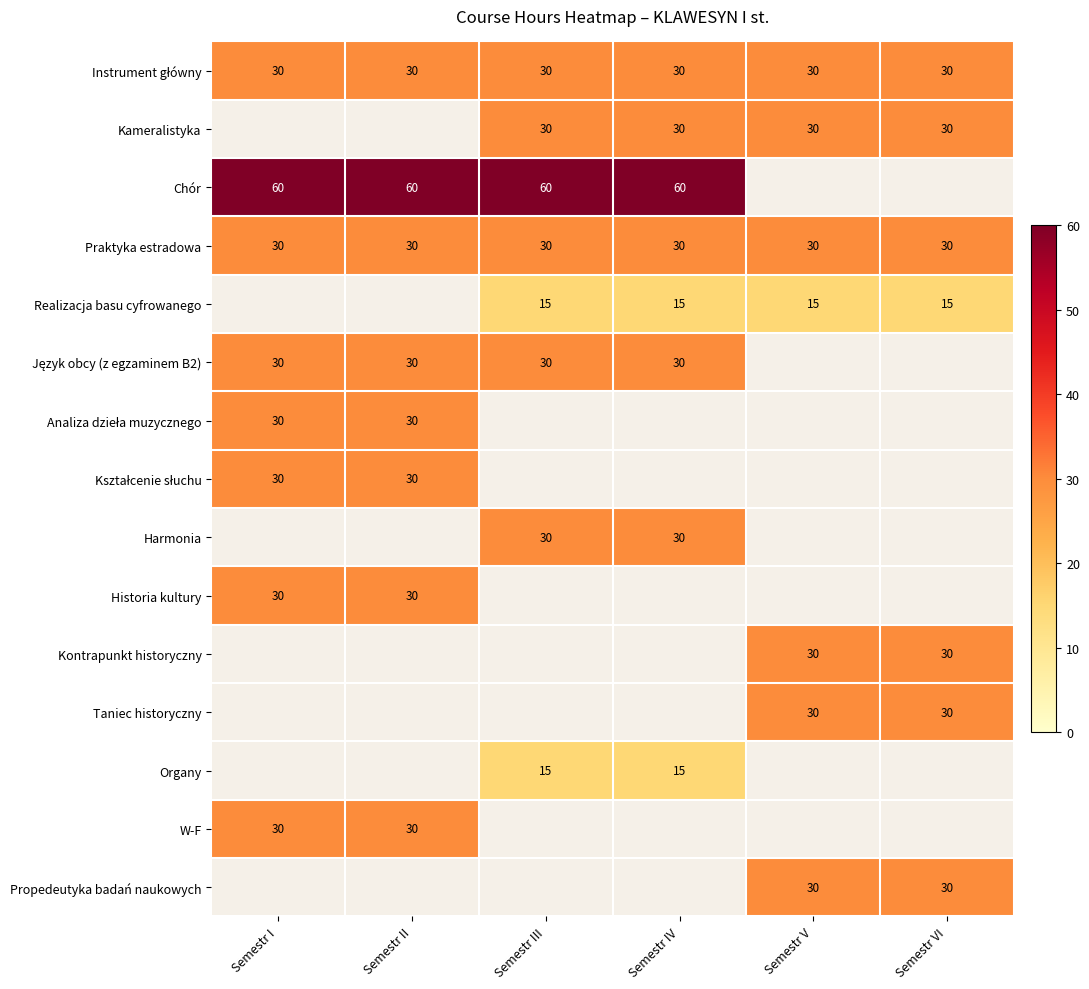

Is it true that Historia kultury equals 6 at Semestr I?

False